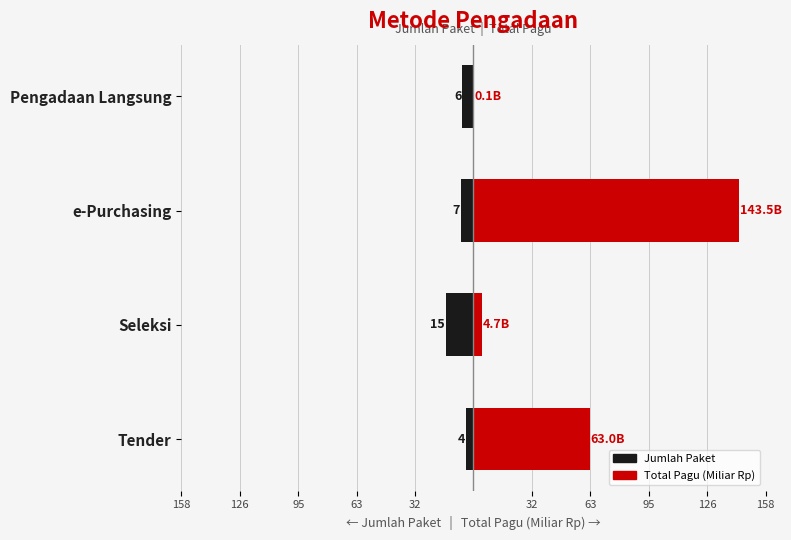

What is the difference between the maximum and minimum values in the Total Pagu (Miliar Rp) series?

143.4